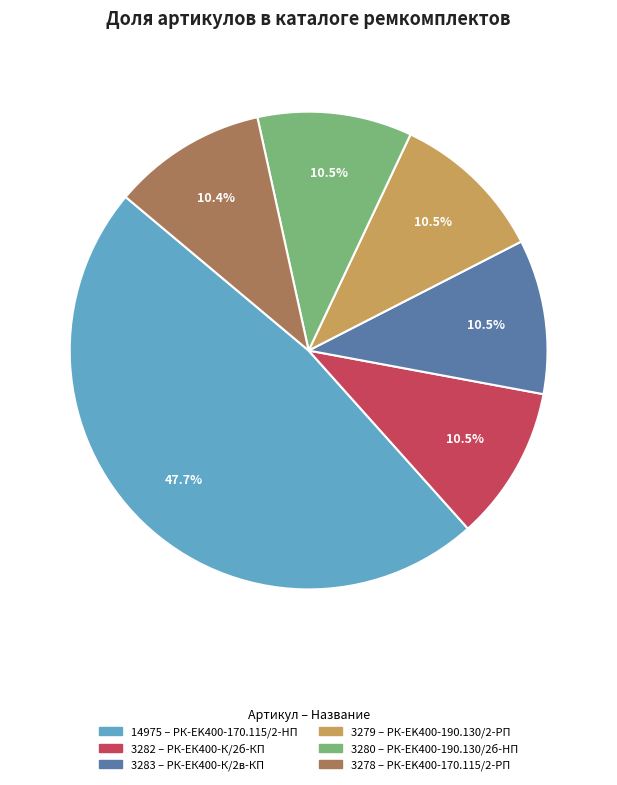

Is there a majority slice in this chart?

No